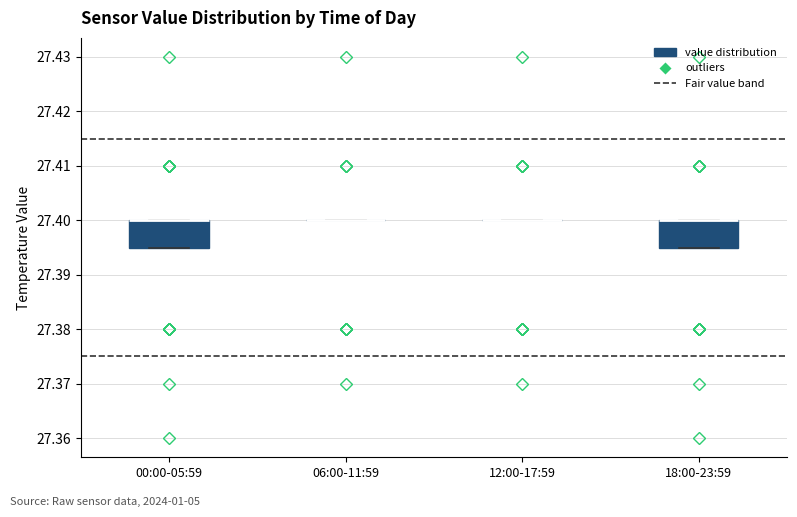

Reading left to right, transcribe this box plot: for each box, give where its median line is, the range the box spans, and where its two whiskers end, as read against the y-axis. The values are not printed on the chart, so give them approximately, as read against the axis.

00:00-05:59: median 27.400 (drawn on the box's upper edge), box 27.395 to 27.400, whiskers 27.395 to 27.400
06:00-11:59: box collapsed to a line at 27.400, whiskers 27.400 to 27.400
12:00-17:59: box collapsed to a line at 27.400, whiskers 27.400 to 27.400
18:00-23:59: median 27.400 (drawn on the box's upper edge), box 27.395 to 27.400, whiskers 27.395 to 27.400